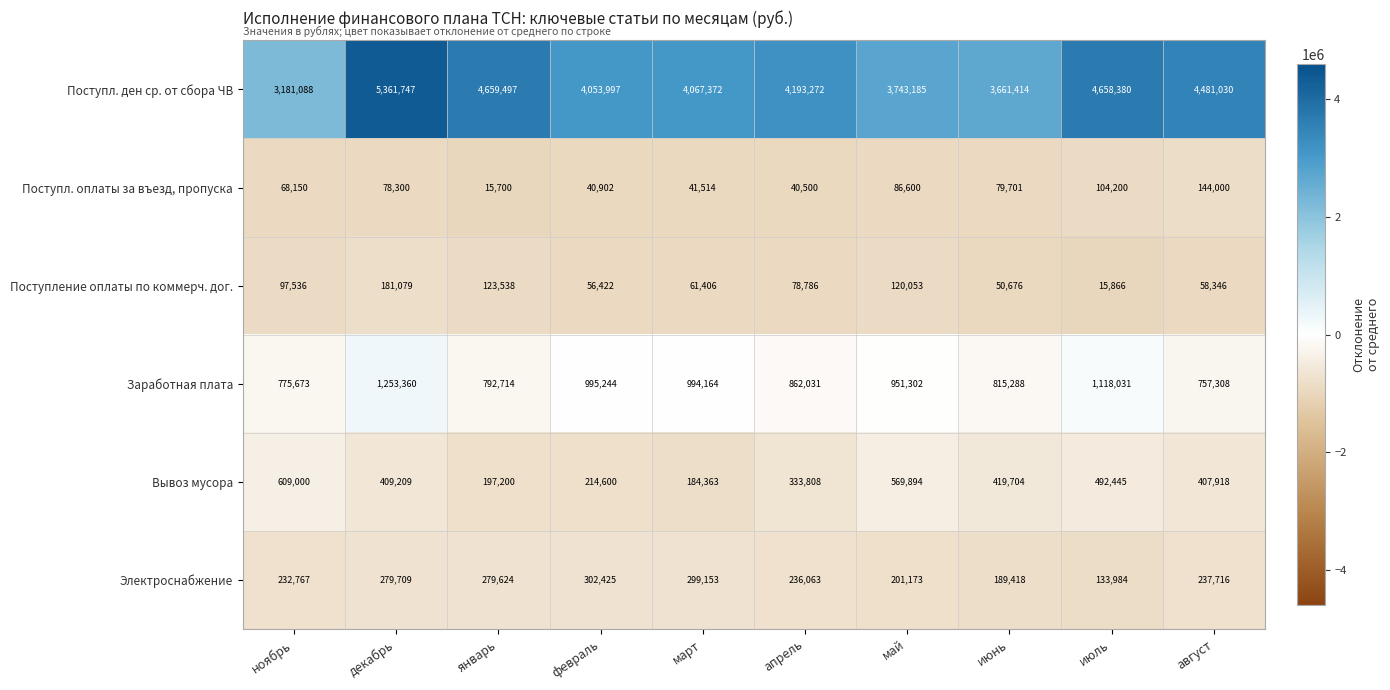

Which series has the widest spread of values?

Поступл. ден ср. от сбора ЧВ